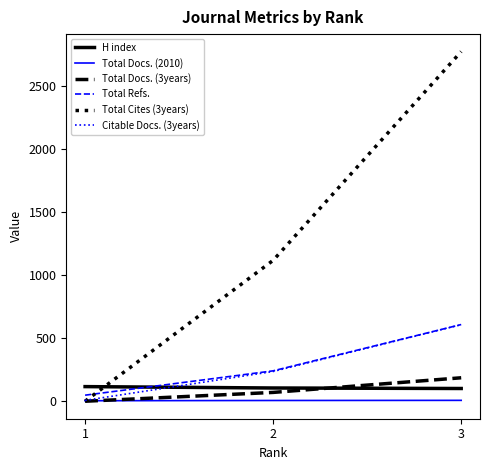

What is the spread (max minus min) of values at 2?

1111